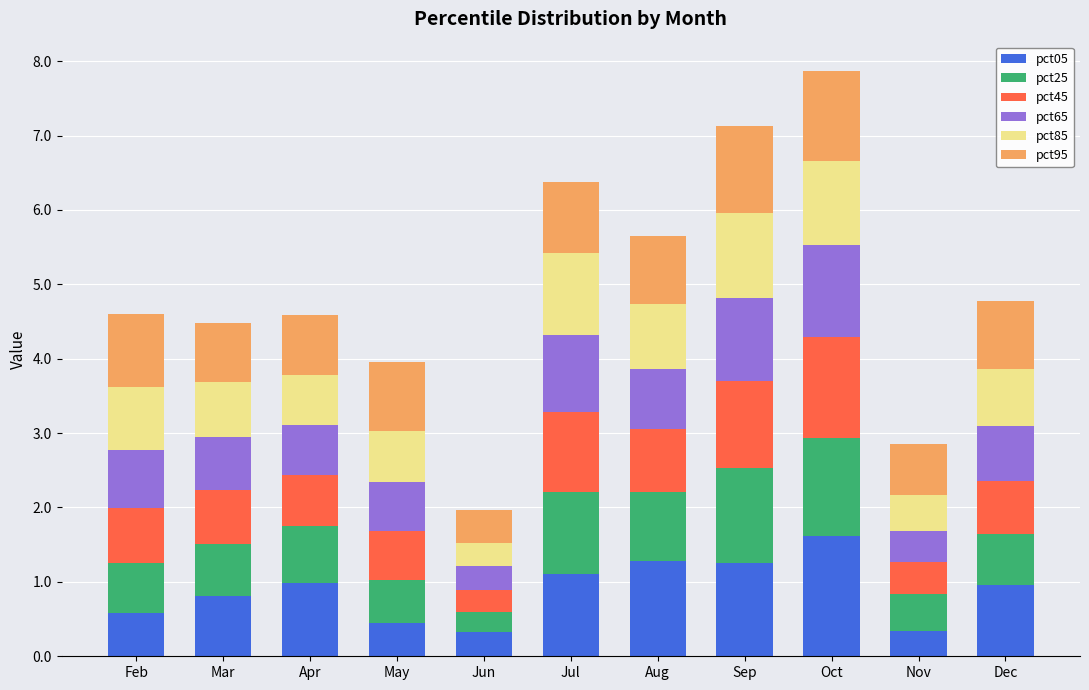

What is the difference between the second highest and second lowest values in the pct05 series?

0.9